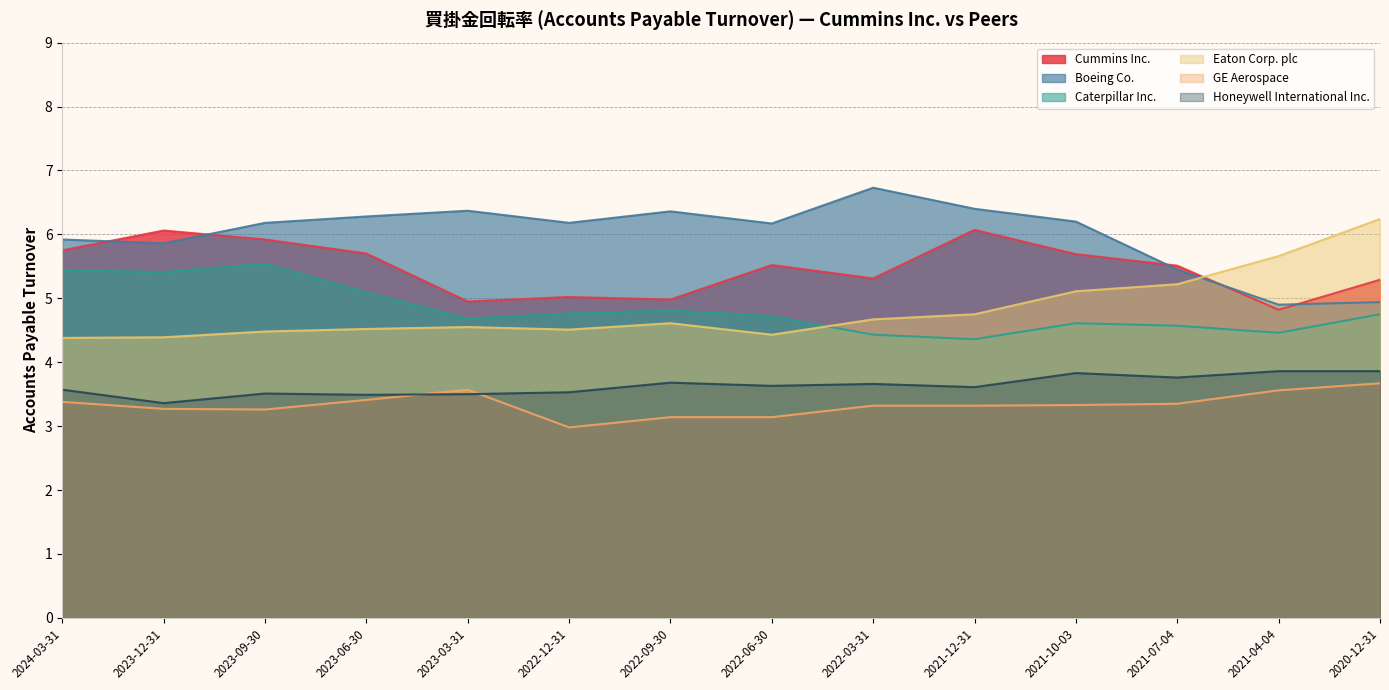

How many lines are shown in the chart?

6